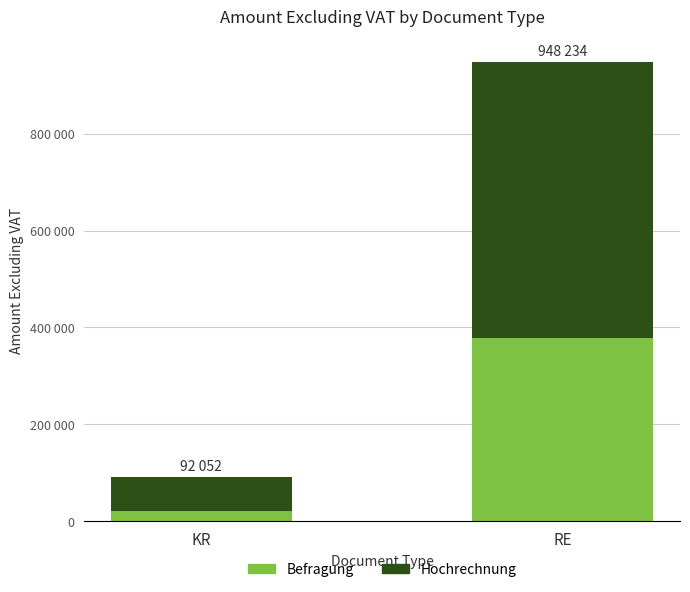

What is the maximum value for Befragung?

379293.6